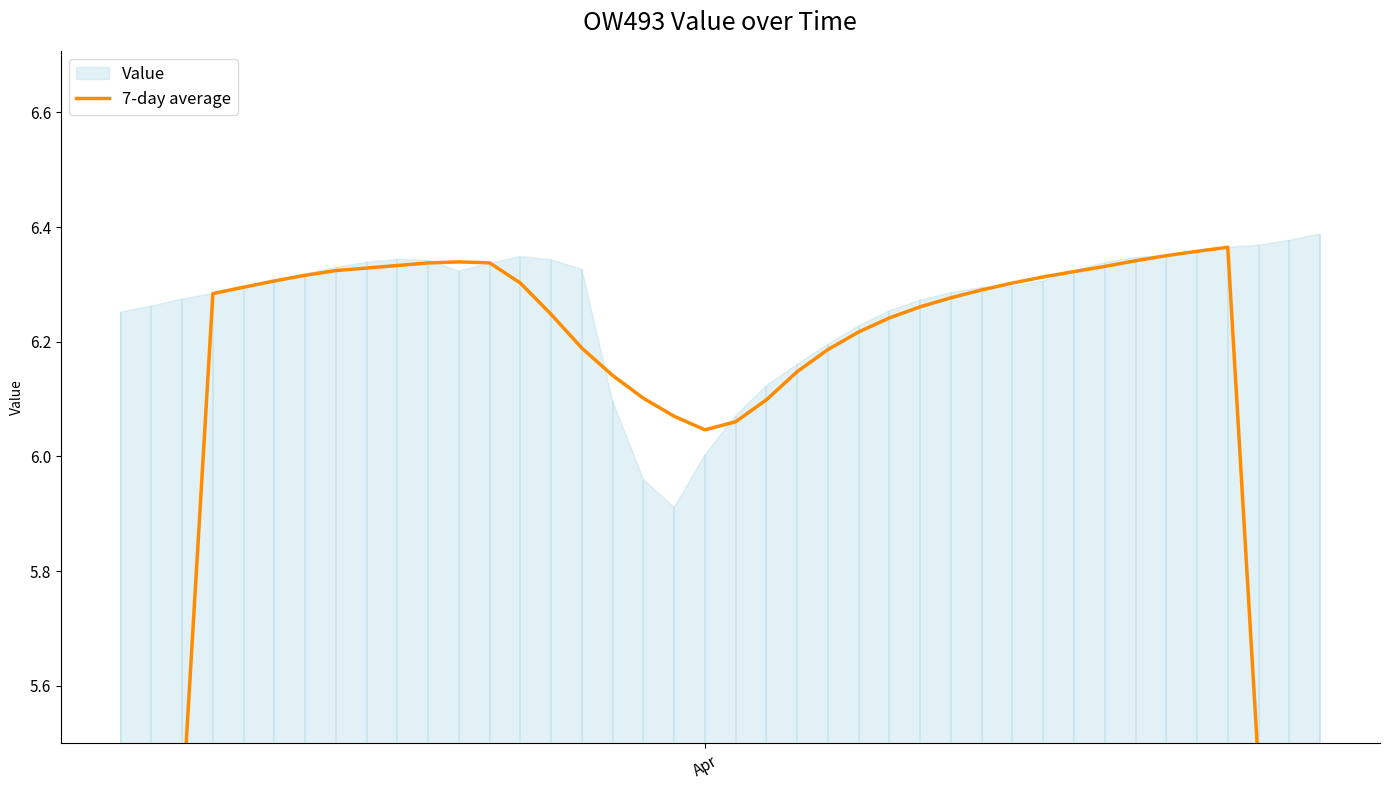

What is the smallest value displayed?

3.6